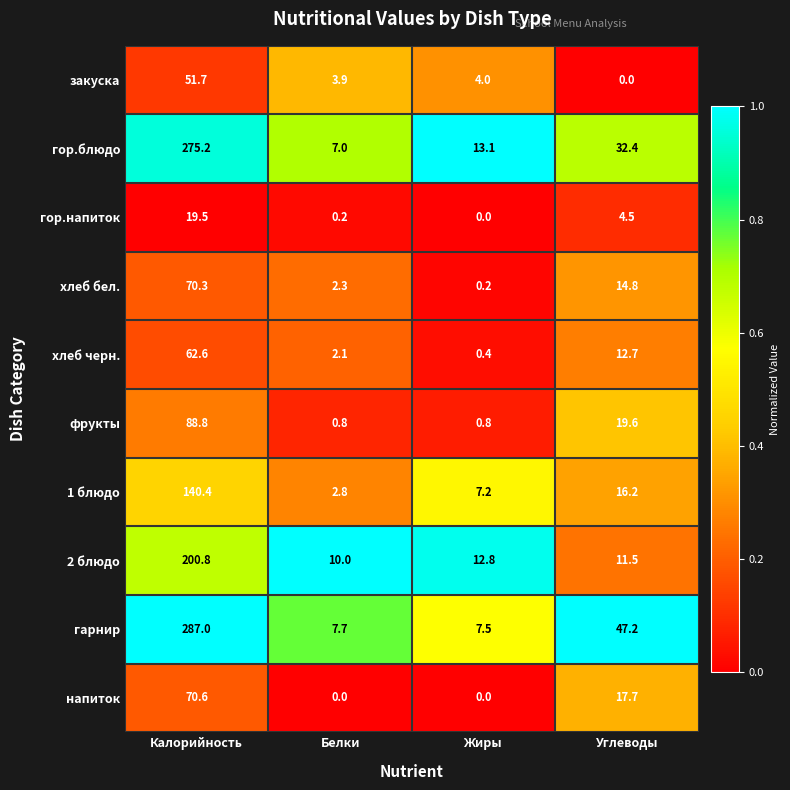

At which label does гарнир reach its peak?

Калорийность